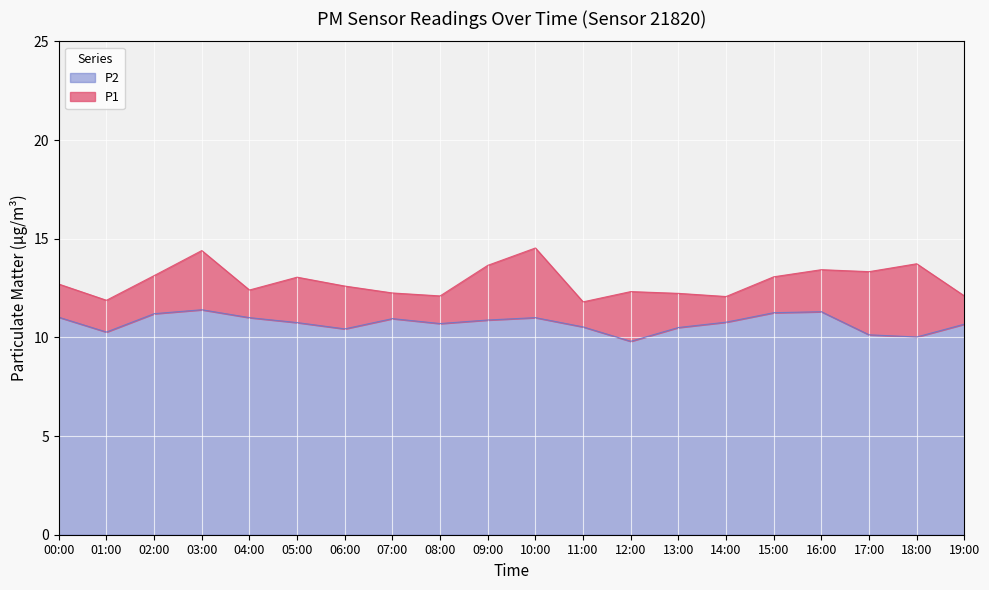

At how many categories does at least one series exceed 12?

18